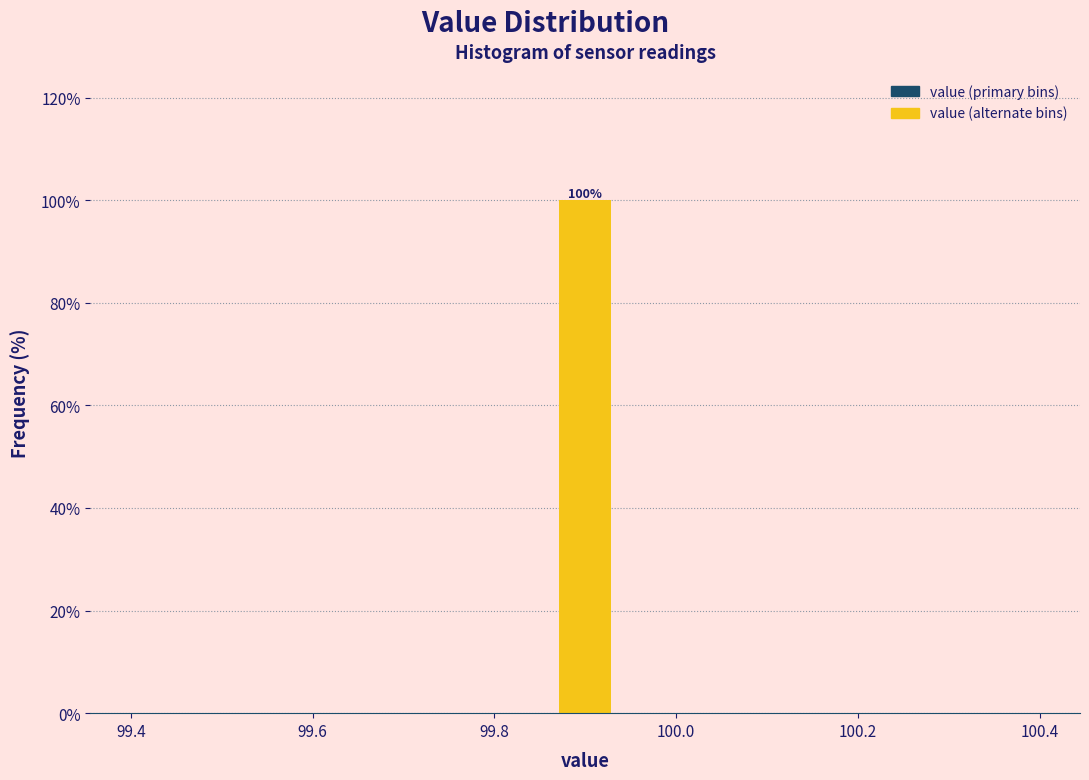

Read against the x-axis, roughly where is the centre of the tallest bar?

99.90